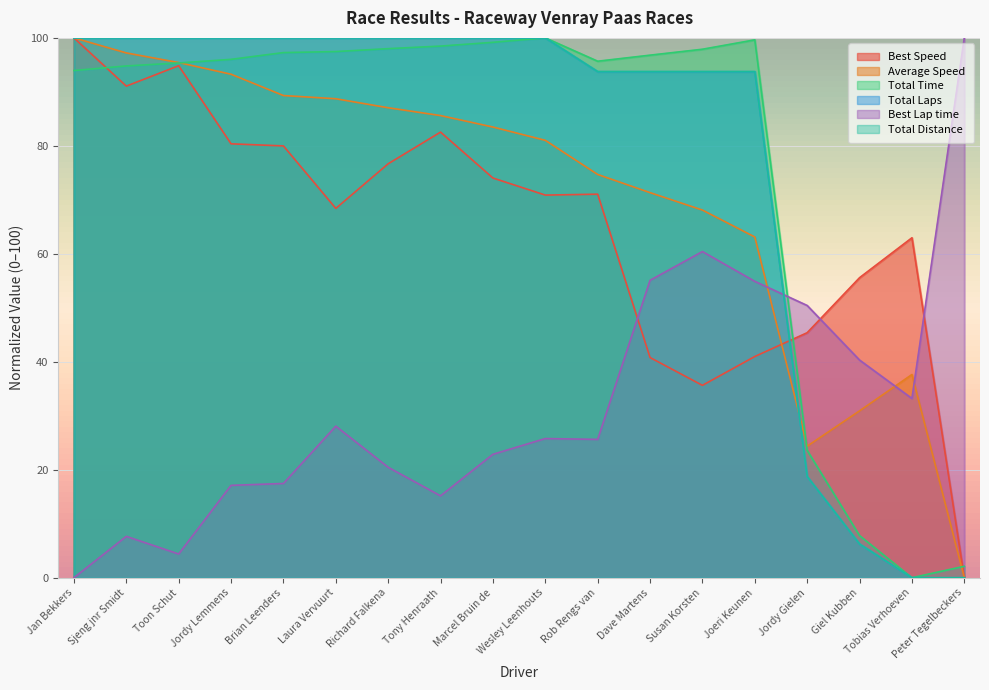

At which label does Total Distance reach its minimum?

Tobias Verhoeven